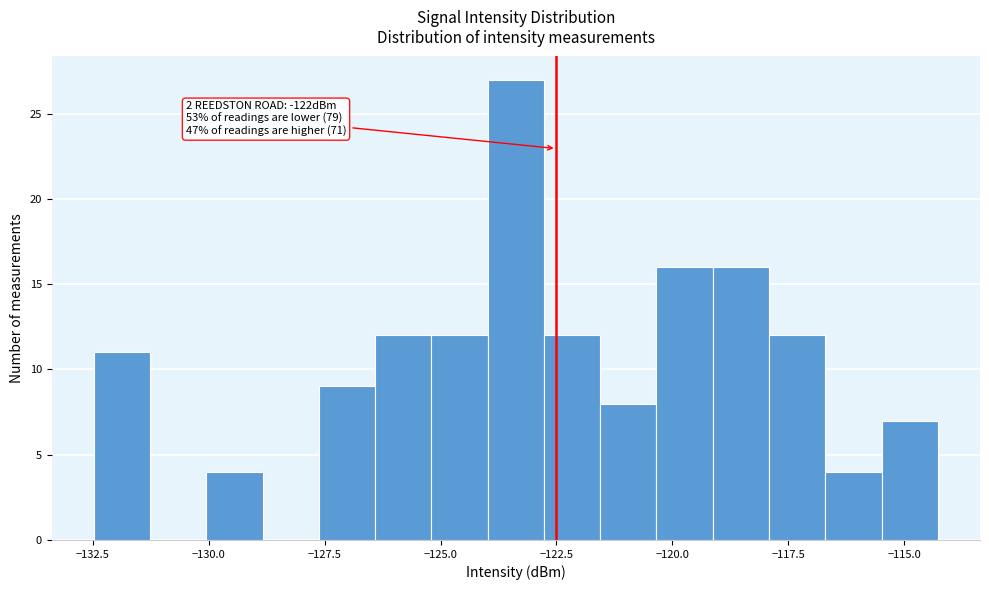

Read against the x-axis, roughly where is the centre of the tallest bar?

-123.5